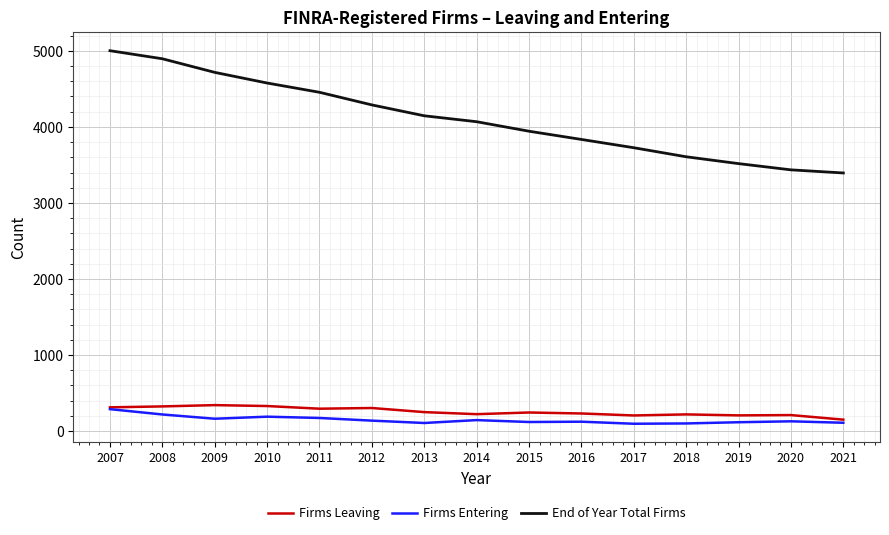

True or false: End of Year Total Firms and Firms Entering cross at least once.

False